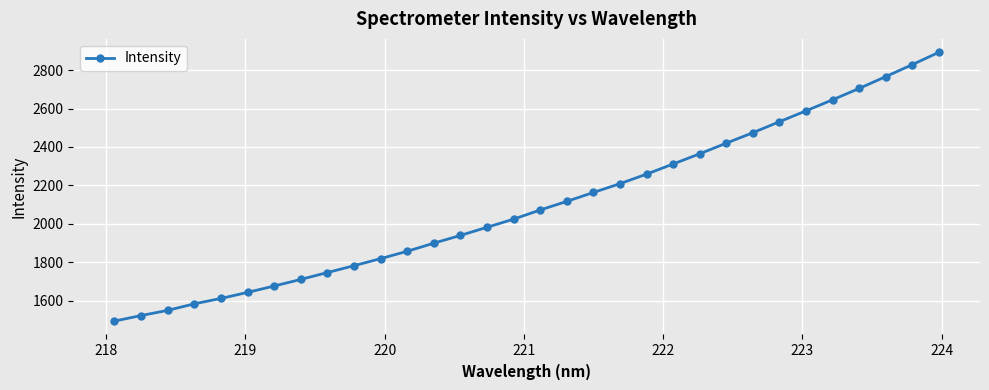

True or false: the data has more than 2 interior local peaks.

False